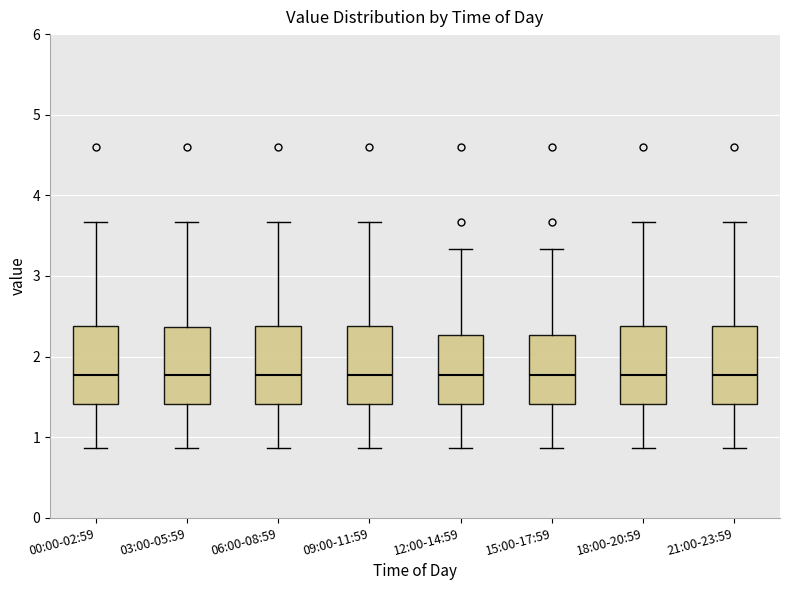

Reading left to right, transcribe this box plot: for each box, give where its median line is, the range the box spans, and where its two whiskers end, as read against the y-axis. The values are not printed on the chart, so give them approximately, as read against the axis.

00:00-02:59: median 1.8, box 1.4 to 2.4, whiskers 0.9 to 3.7
03:00-05:59: median 1.8, box 1.4 to 2.4, whiskers 0.9 to 3.7
06:00-08:59: median 1.8, box 1.4 to 2.4, whiskers 0.9 to 3.7
09:00-11:59: median 1.8, box 1.4 to 2.4, whiskers 0.9 to 3.7
12:00-14:59: median 1.8, box 1.4 to 2.3, whiskers 0.9 to 3.3
15:00-17:59: median 1.8, box 1.4 to 2.3, whiskers 0.9 to 3.3
18:00-20:59: median 1.8, box 1.4 to 2.4, whiskers 0.9 to 3.7
21:00-23:59: median 1.8, box 1.4 to 2.4, whiskers 0.9 to 3.7